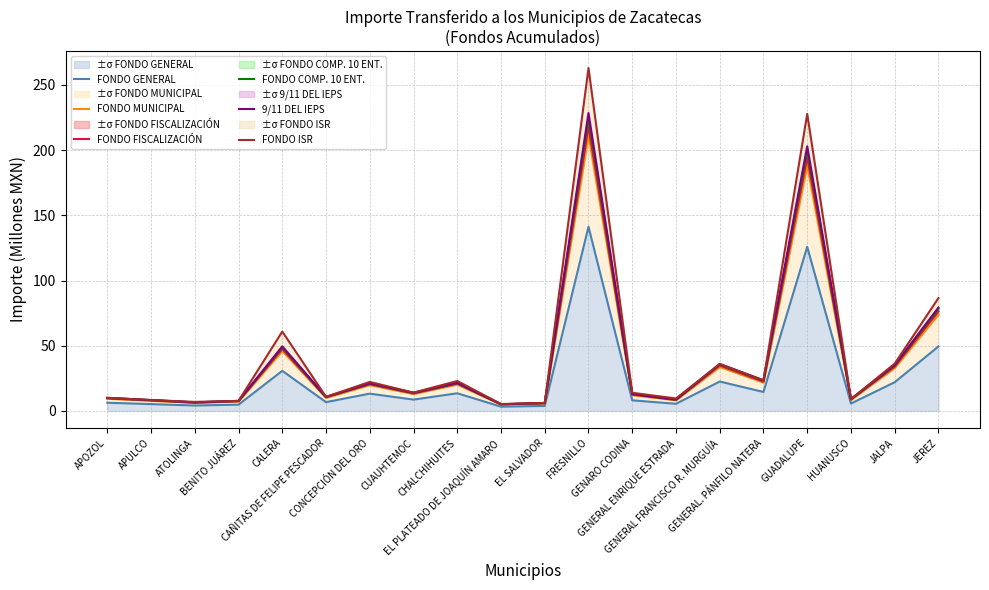

What is the maximum value for ±σ FONDO GENERAL?

141.2